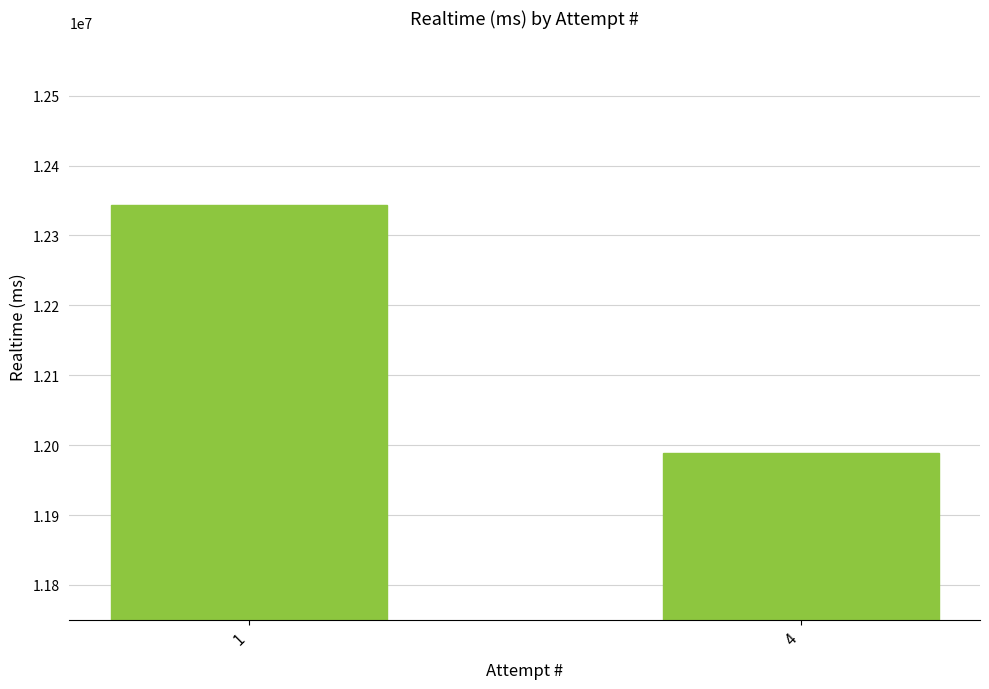

Read the value at 1, to the nearest 100.

12344200